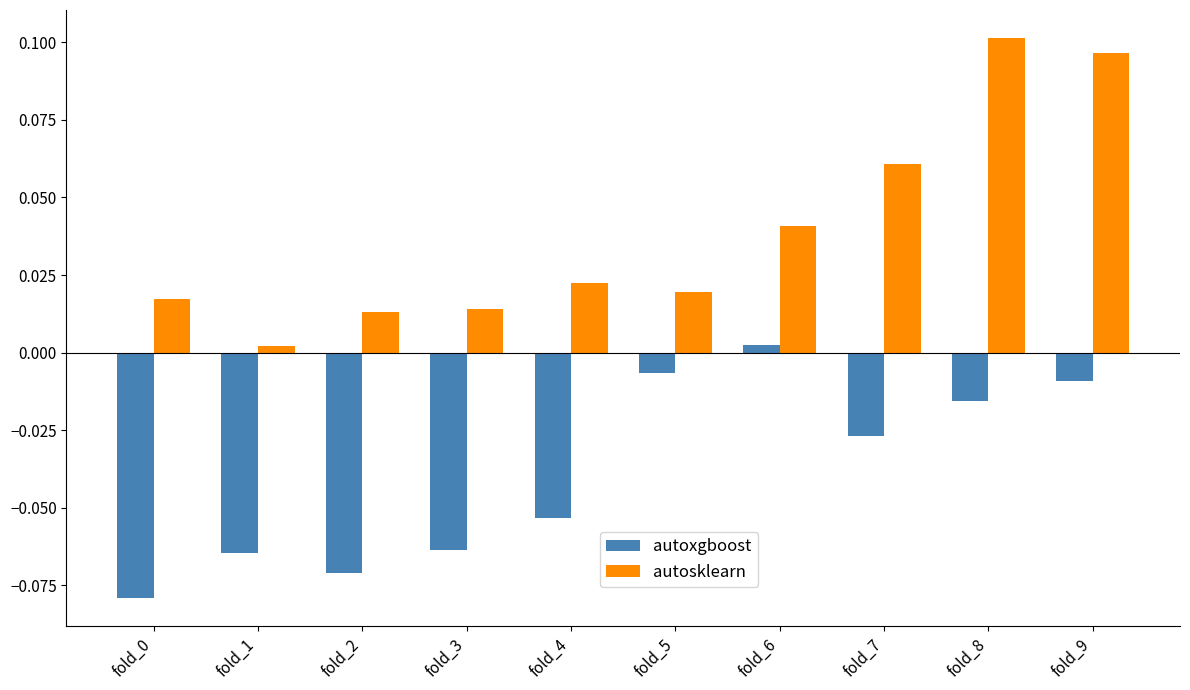

At which label does autoxgboost reach its peak?

fold_6